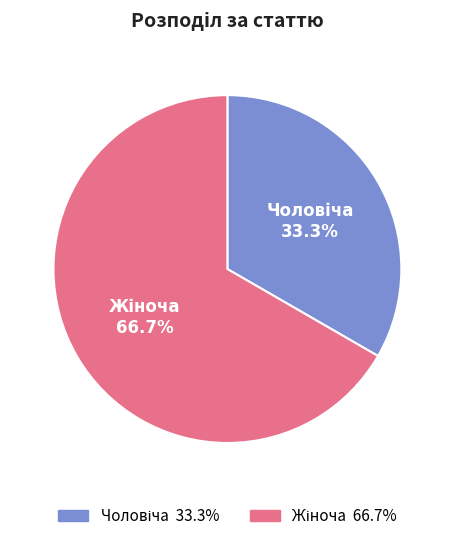

Is there any slice that represents more than half of the pie?

Yes